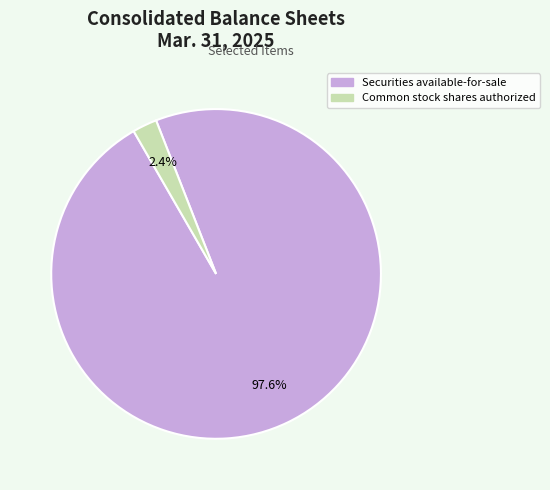

How many segments does this pie chart have?

2